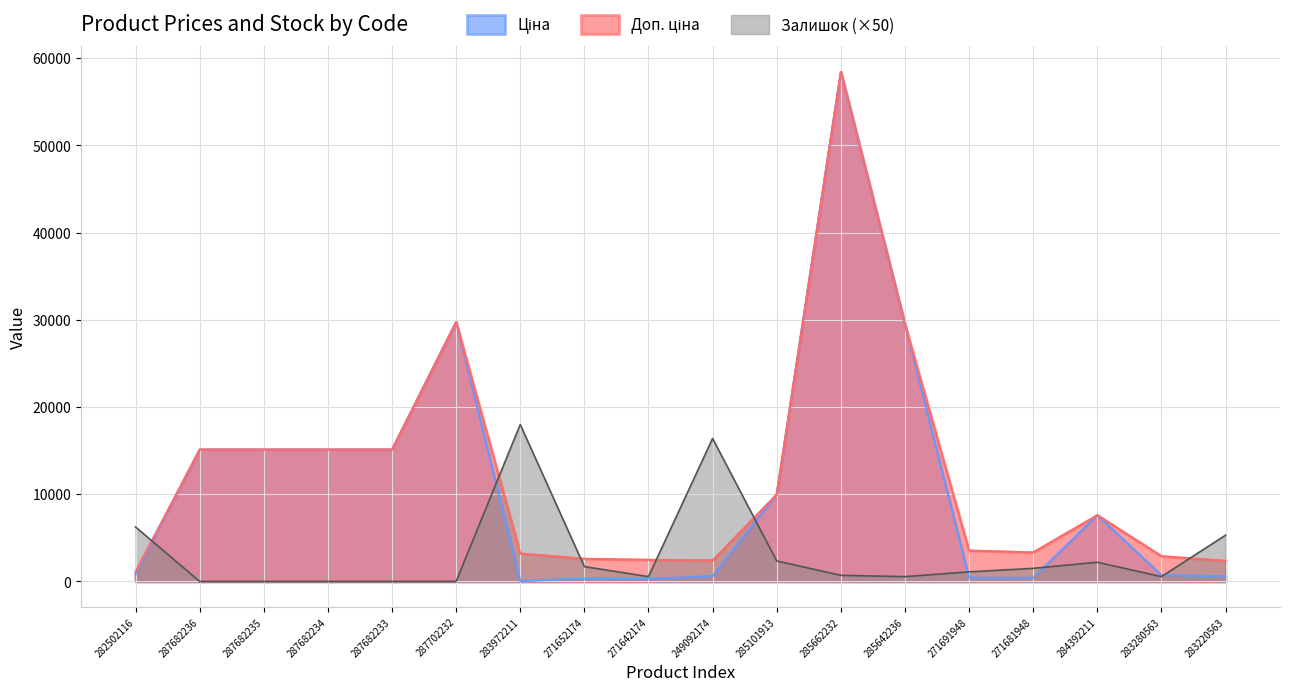

What are all the series names shown in the legend?

Ціна, Доп. ціна, Залишок